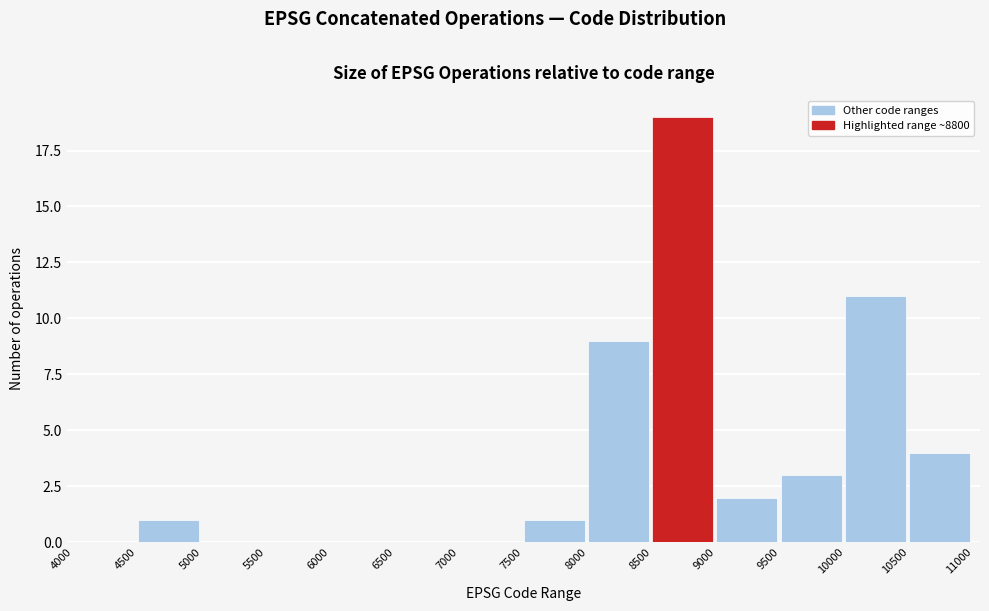

Reading left to right, list every bar in this chart as the range it spans on the x-axis followed by its height. The values are not printed on the chart, so give them approximately, as read against the axis.

4000 to 4500: 0
4500 to 5000: 1
5000 to 5500: 0
5500 to 6000: 0
6000 to 6500: 0
6500 to 7000: 0
7000 to 7500: 0
7500 to 8000: 1
8000 to 8500: 9
8500 to 9000: 19
9000 to 9500: 2
9500 to 10000: 3
10000 to 10500: 11
10500 to 11000: 4